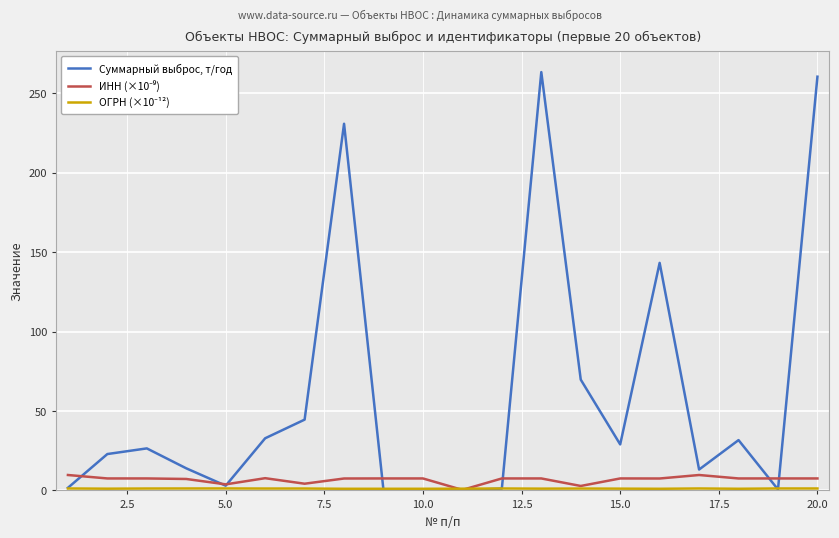

Which series has the largest range (max minus min)?

Суммарный выброс, т/год